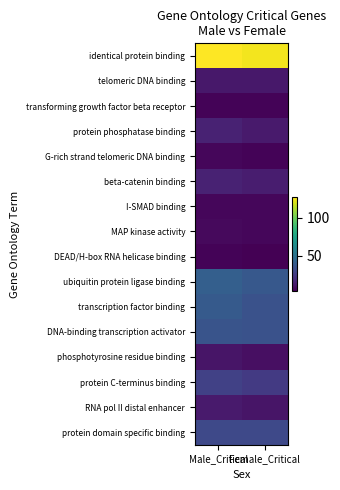

What is the total value across all series at Female_Critical?

374